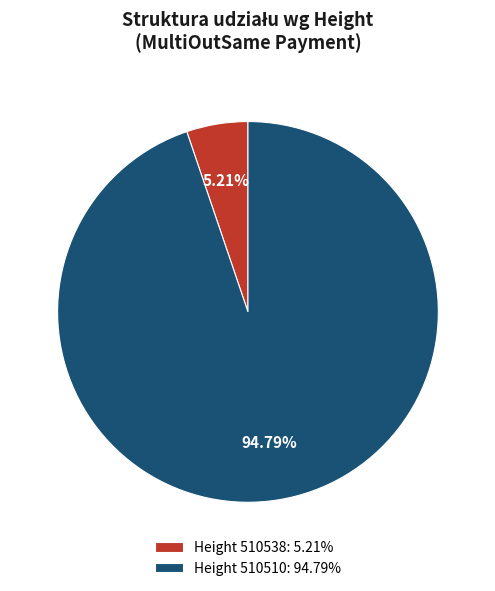

Is the sum of Height 510538: 5.21% and Height 510510: 94.79% greater than half?

Yes